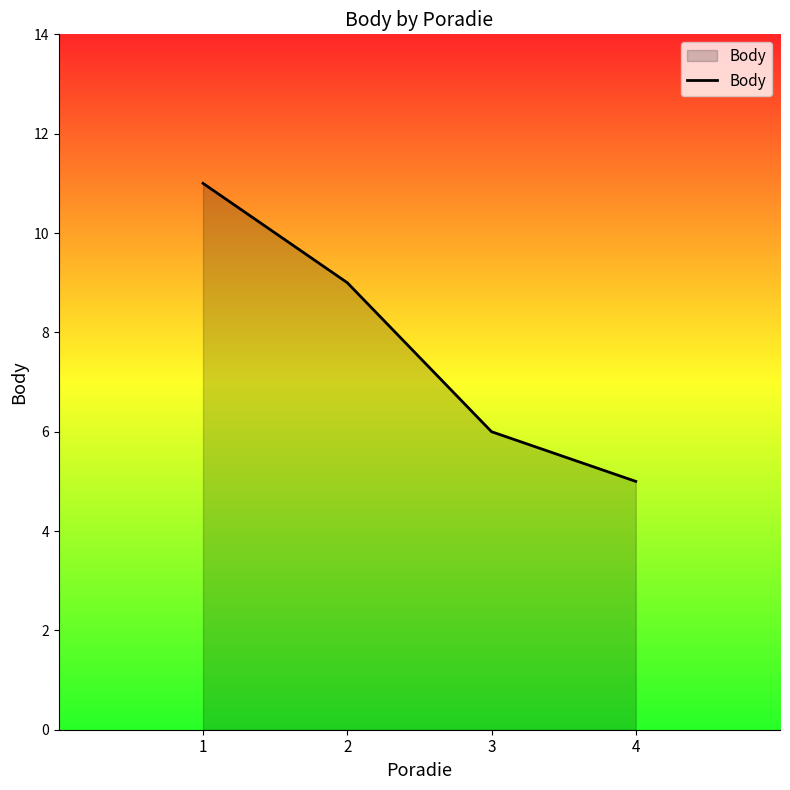

What value does the data have at 3?

6